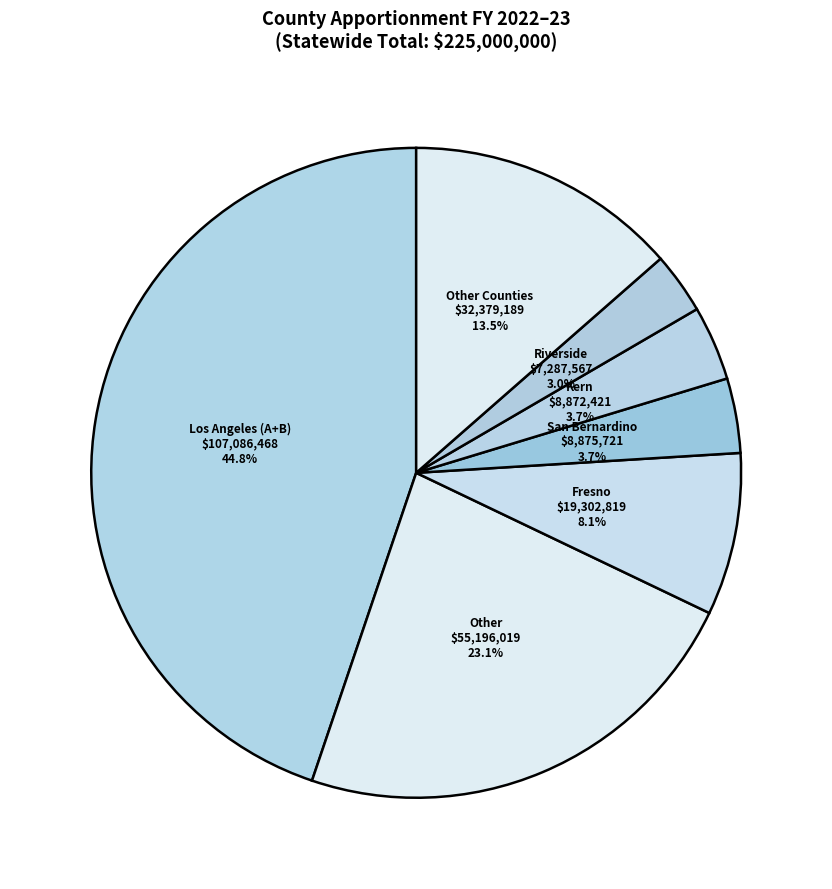

Does Riverside represent more than half of the total?

No